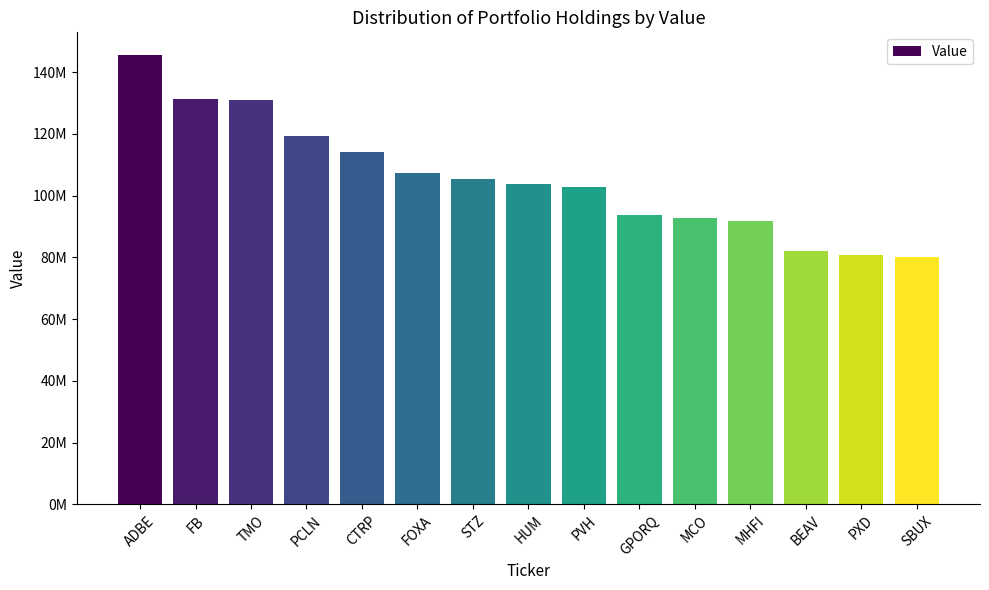

At which category does the chart reach its minimum across all series?

SBUX